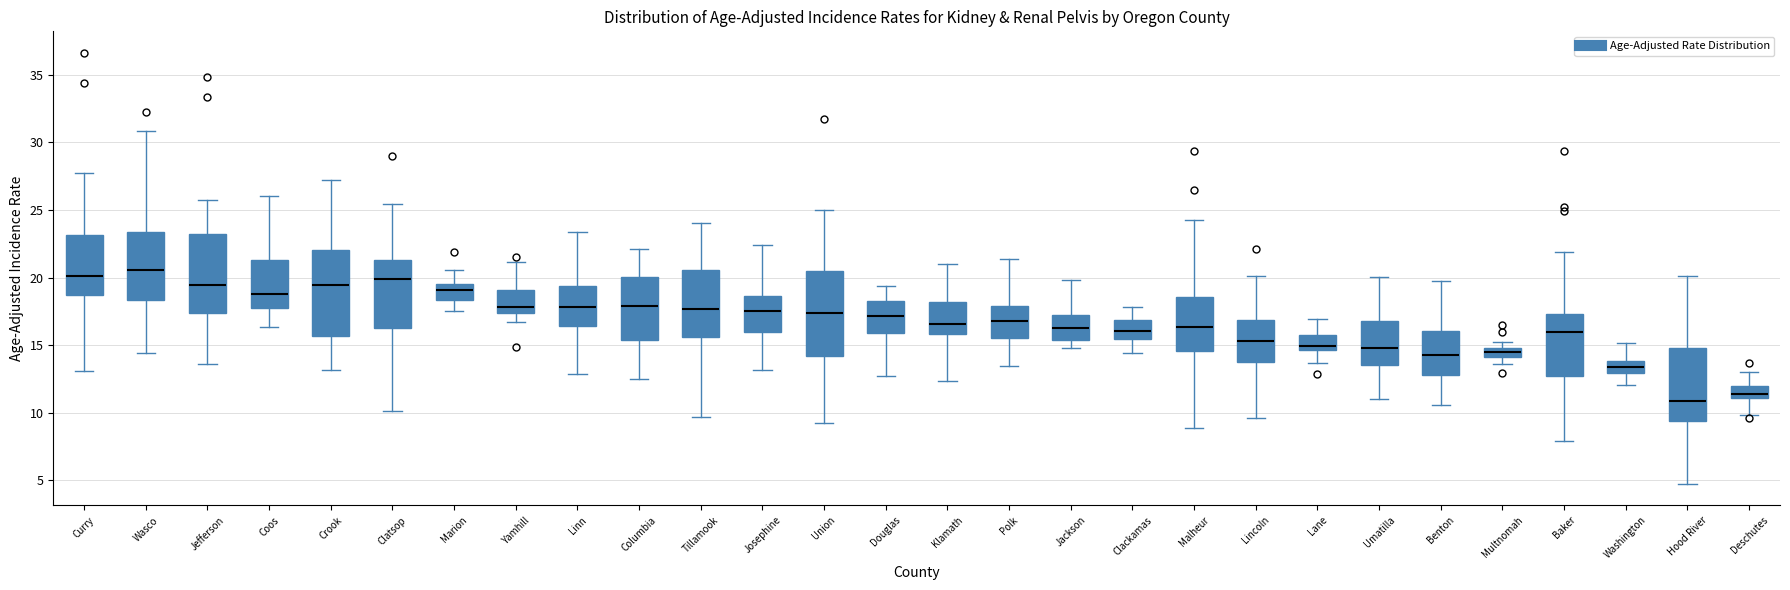

Where does the lower whisker of the box for Marion end on the y-axis? The values are not printed on the chart, so give them approximately, as read against the axis.

17.5